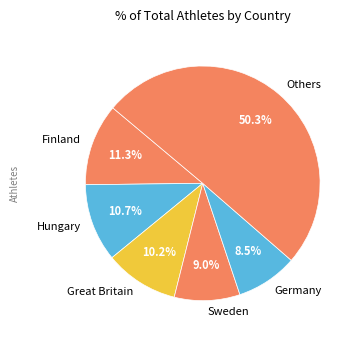

Which has a higher value, Others or Sweden?

Others